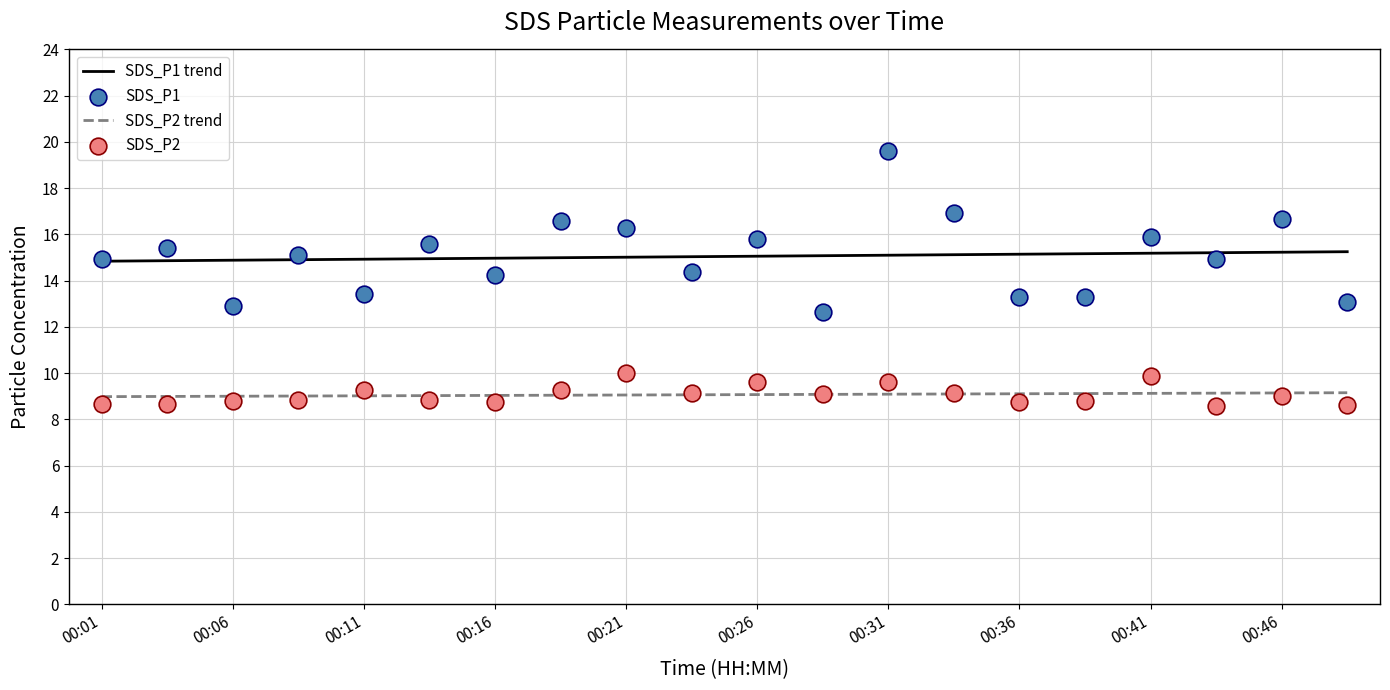

Which series reaches the maximum Y coordinate?

SDS_P1